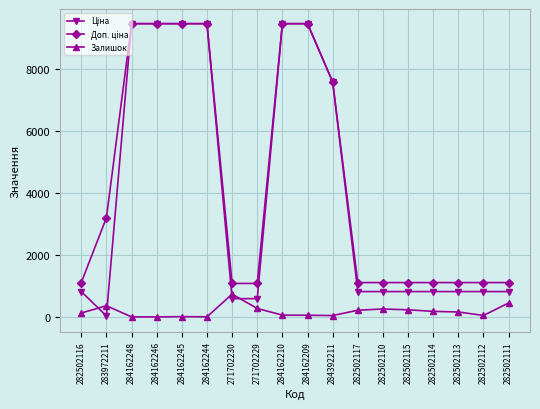

What is the maximum value shown in the chart?

9480.1